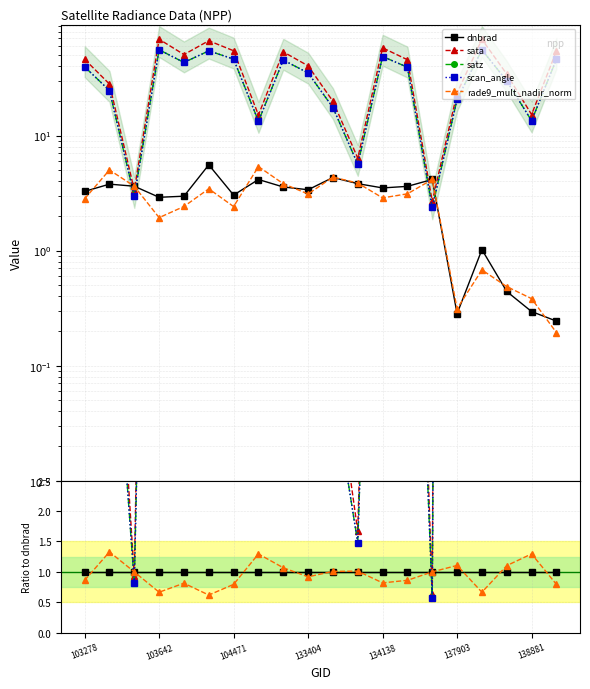

True or false: rade9_mult_nadir_norm has a value of 0.9 at 103642.

False